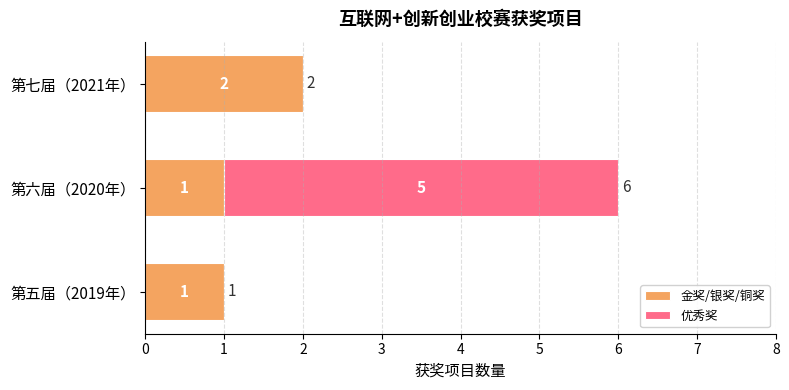

The value of 金奖/银奖/铜奖 at 第六届（2020年） is 0. True or false?

False